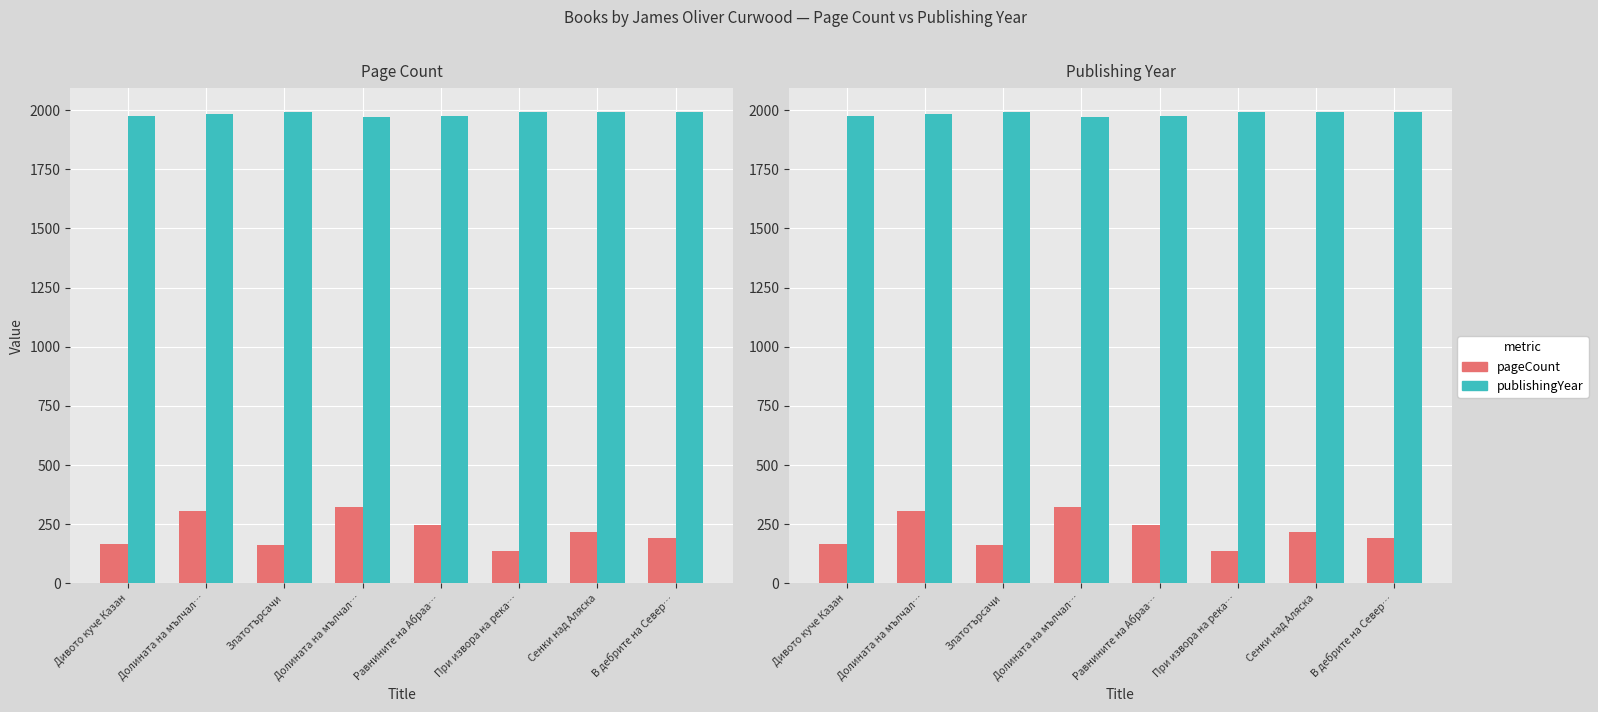

At which label is pageCount closest to 230?

Сенки над Аляска